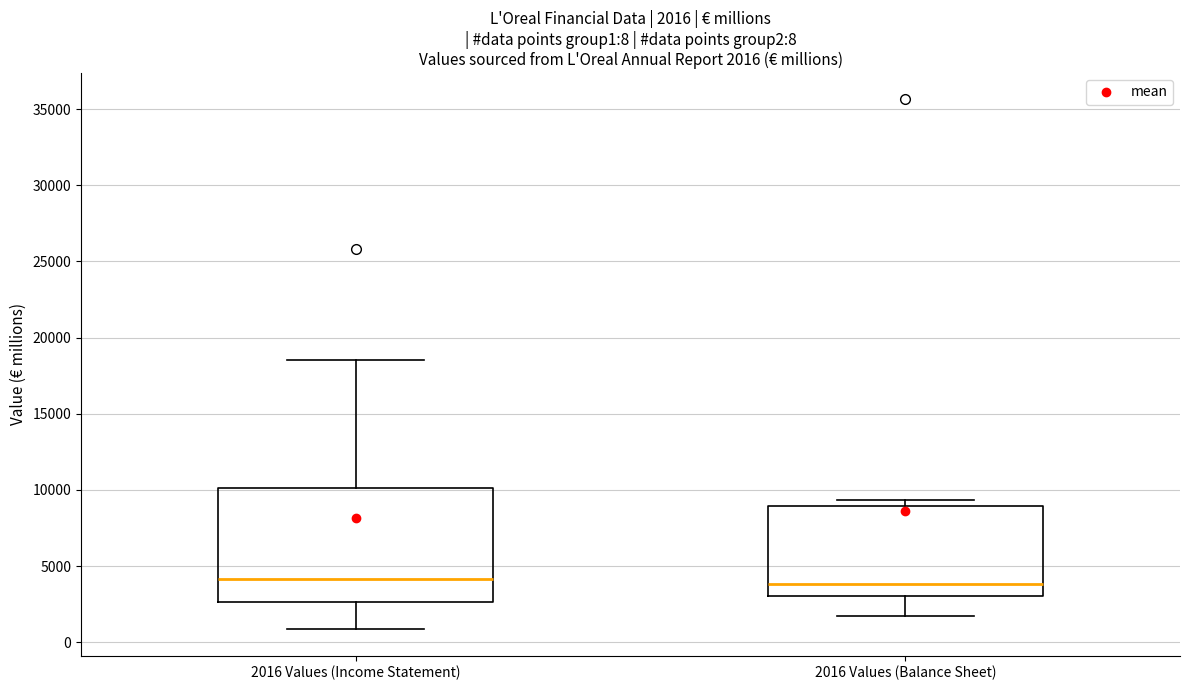

Which box is the tallest, from its lower edge to its upper edge?

2016 Values (Income Statement)